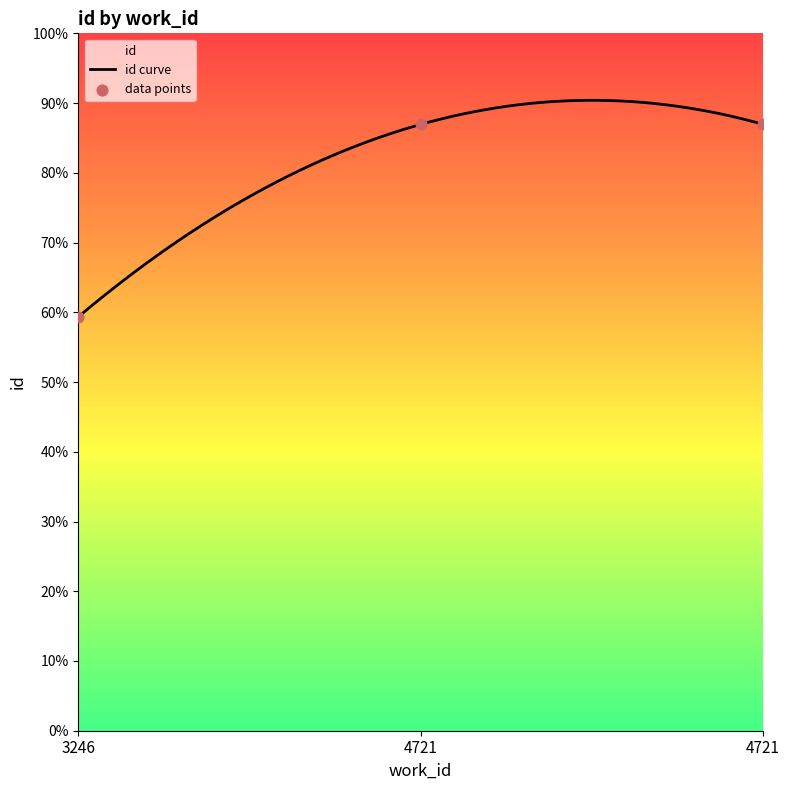

Approximately how many times larger is the value at 3246 compared to 4721?

0.7